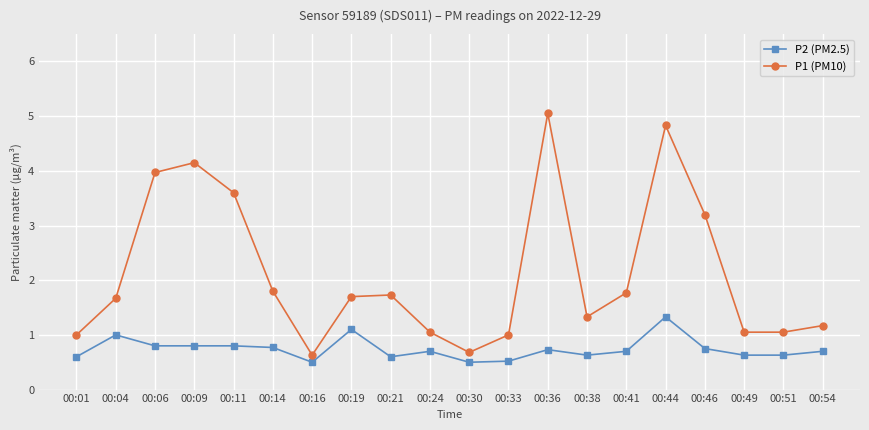

What is the difference between the highest and lowest values at 00:44?

3.5